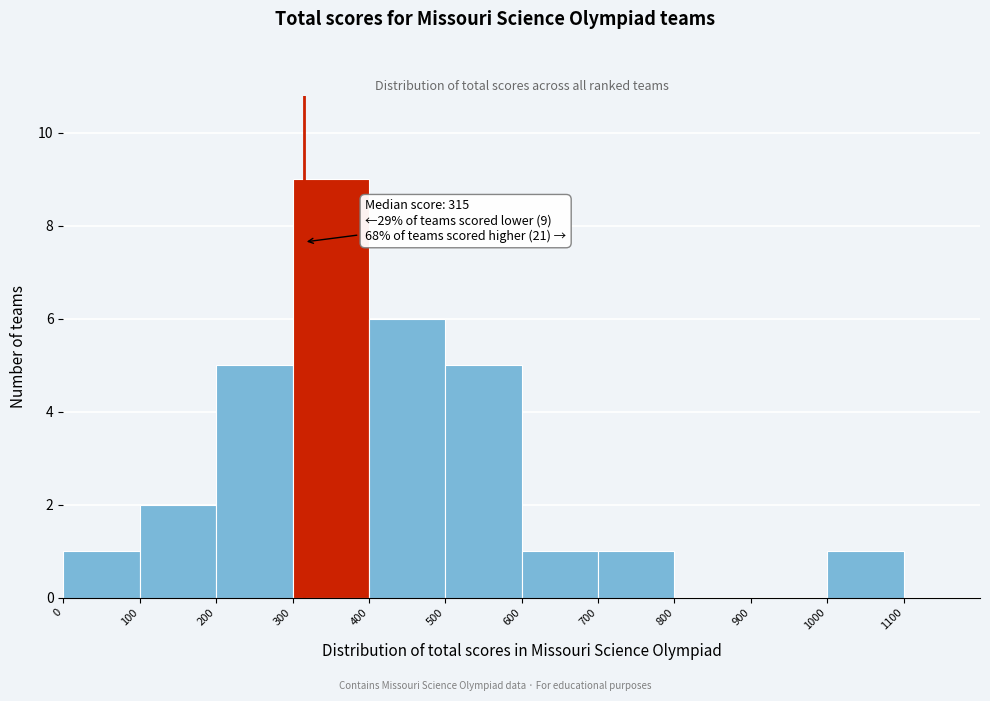

Which range on the x-axis has the tallest bar?

300 to 400